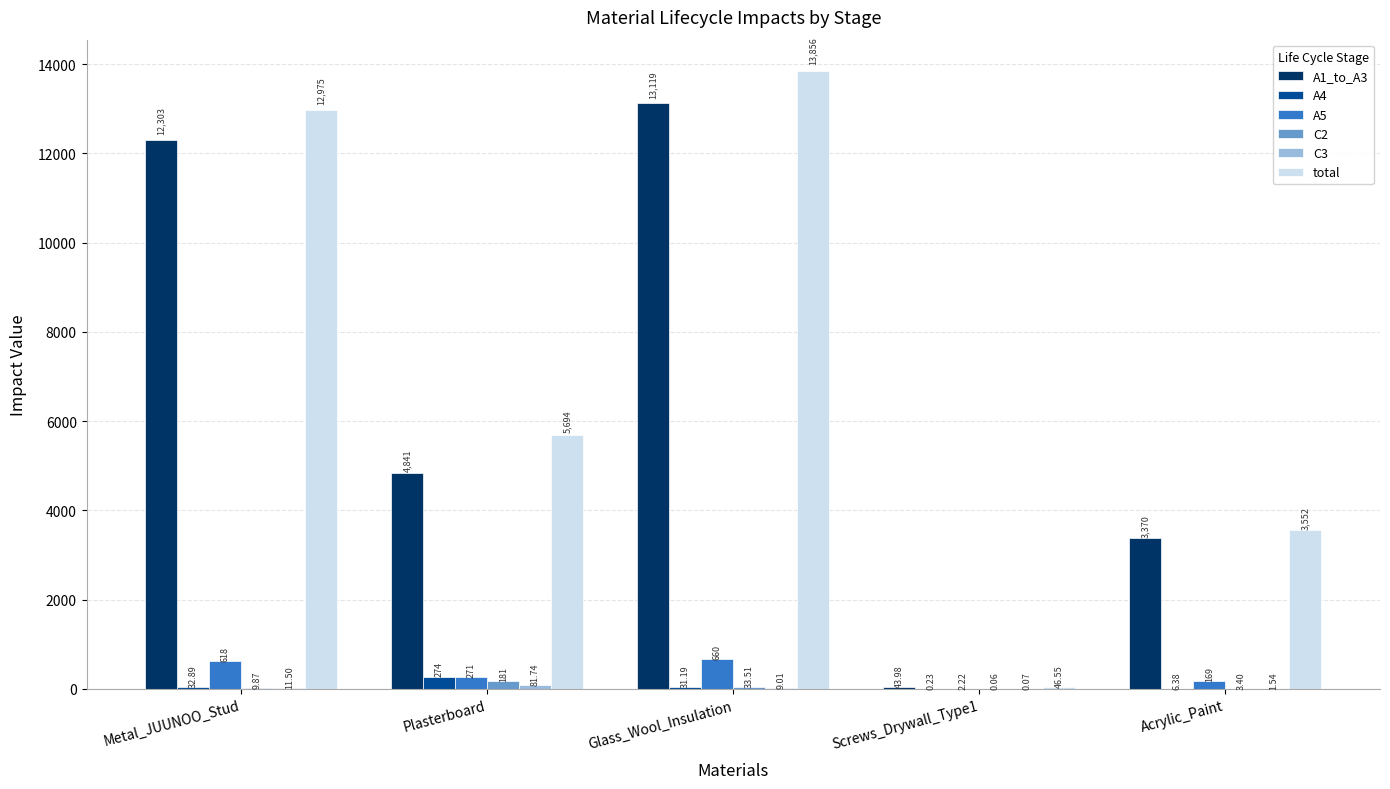

At which label is A4 closest to 136?

Metal_JUUNOO_Stud